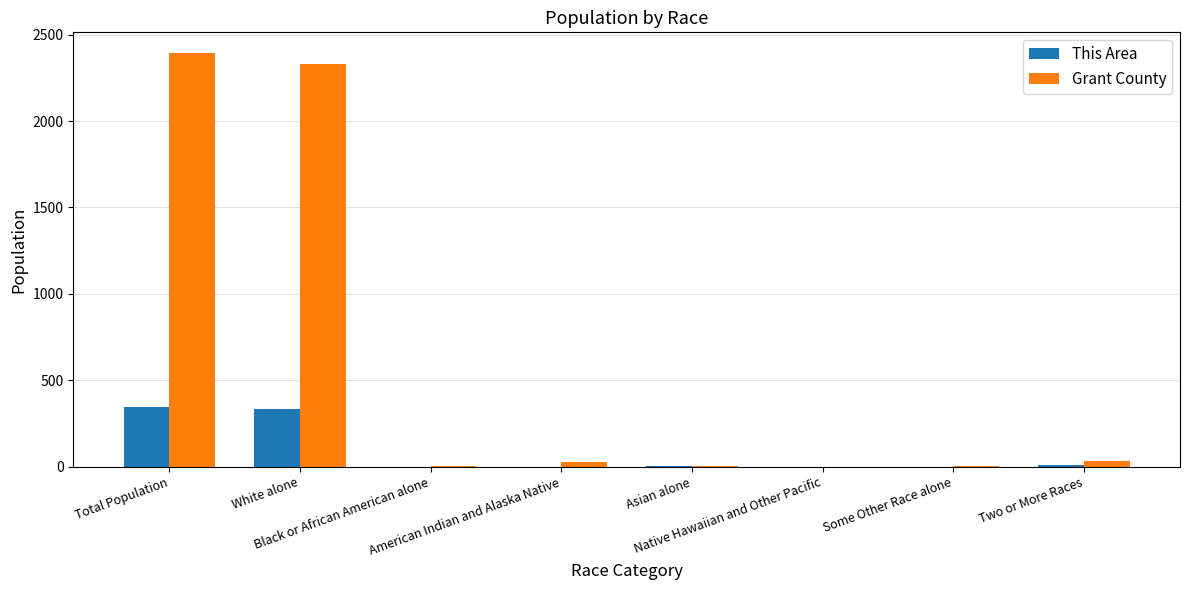

Count the number of data series in this chart.

2